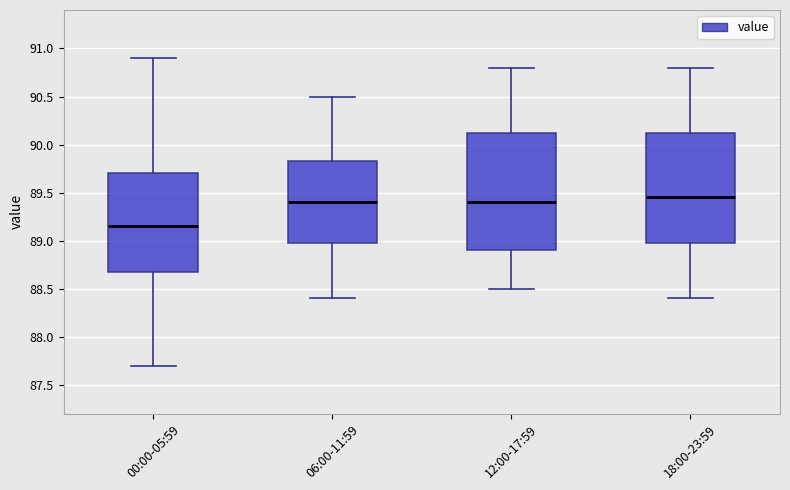

Where does the median line of the box for 00:00-05:59 sit on the y-axis? The values are not printed on the chart, so give them approximately, as read against the axis.

89.15